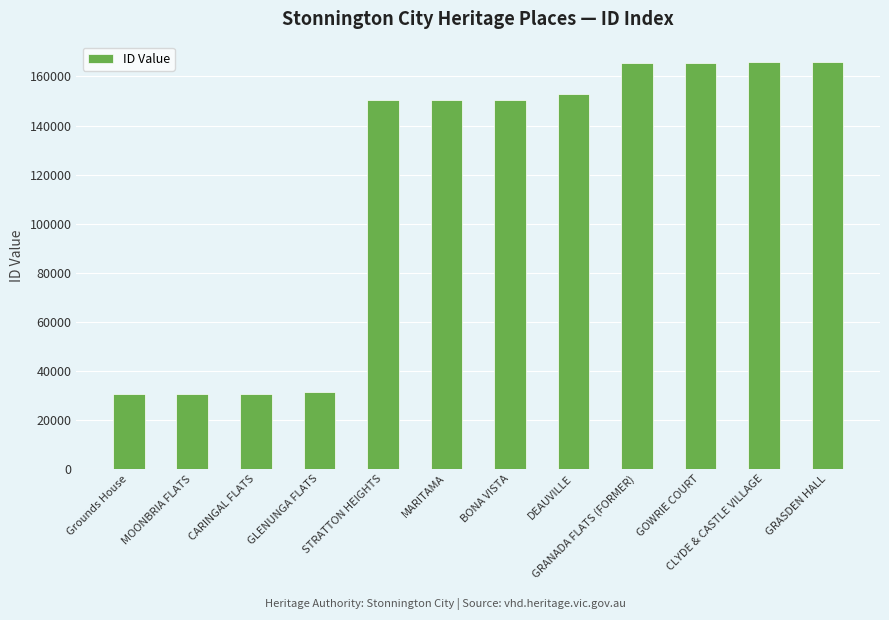

True or false: the data shows 165871 at CLYDE & CASTLE VILLAGE.

True